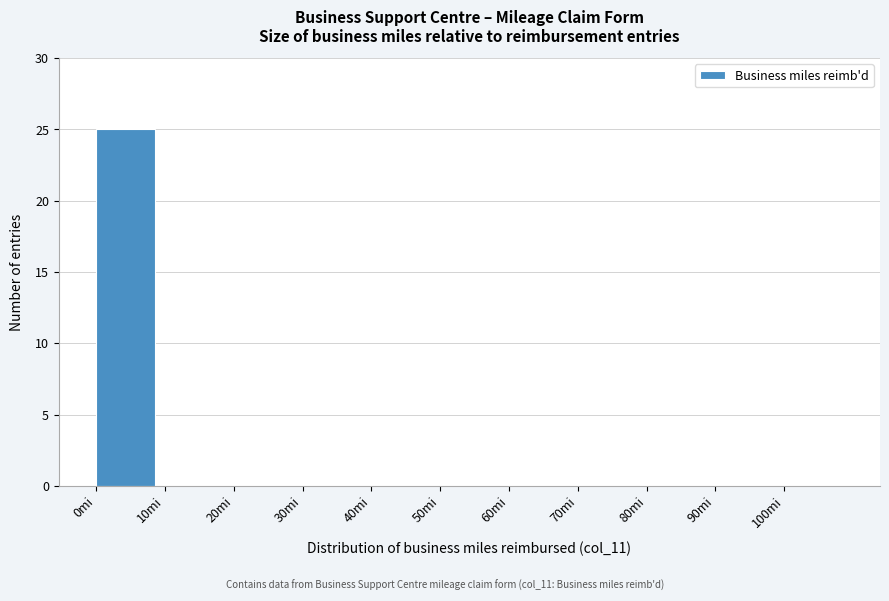

Which range on the x-axis has the tallest bar?

0 to 10